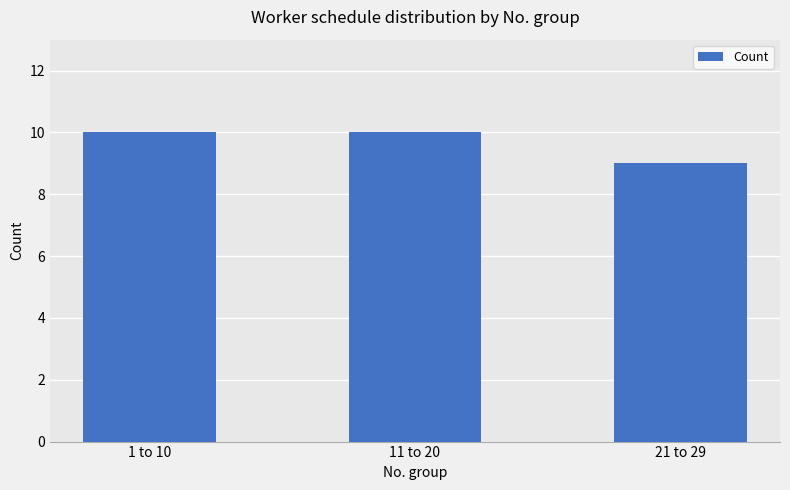

What is the average value?

10